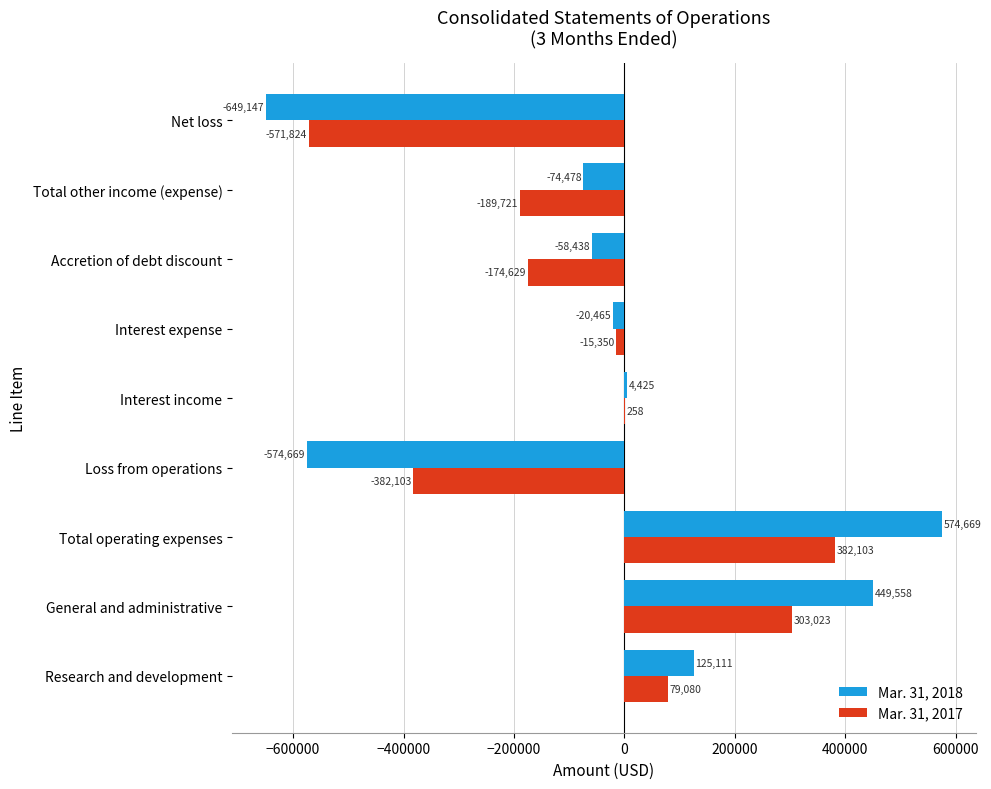

Is the value of Mar. 31, 2018 at Research and development greater than the value of Mar. 31, 2017 at Net loss?

Yes